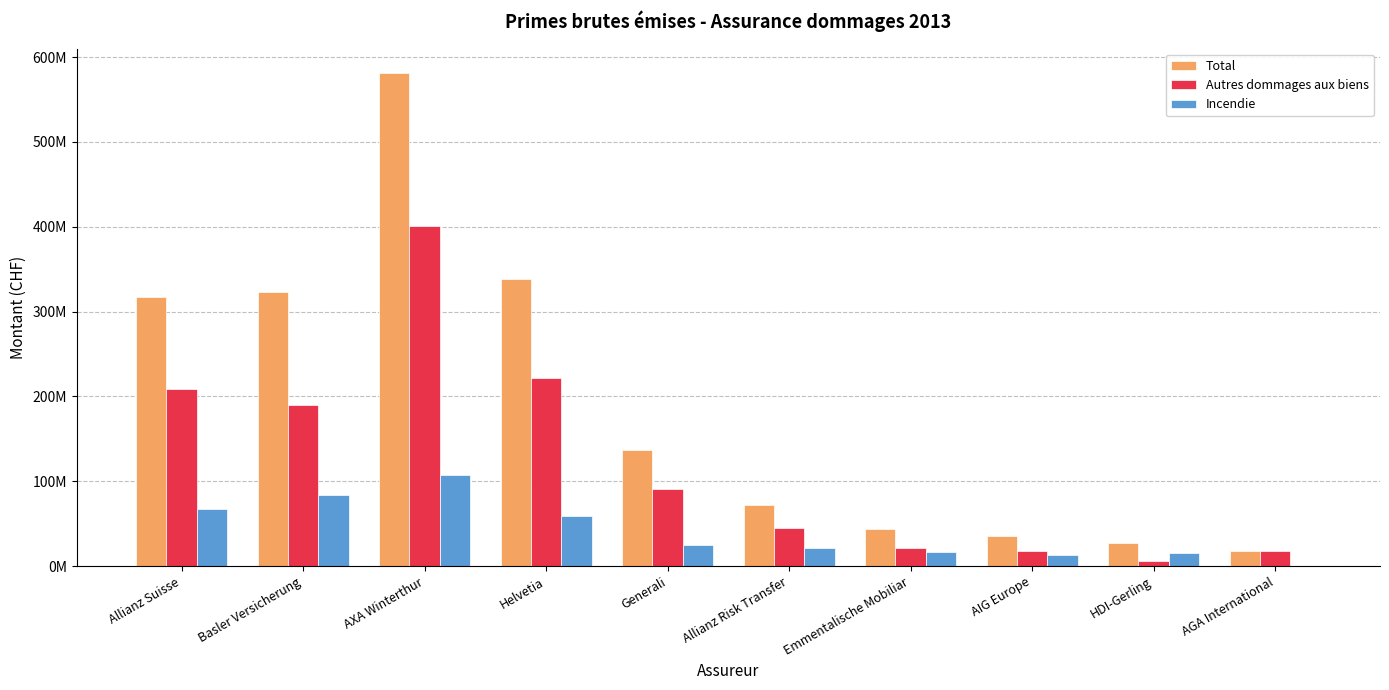

What are all the series names shown in the legend?

Total, Autres dommages aux biens, Incendie